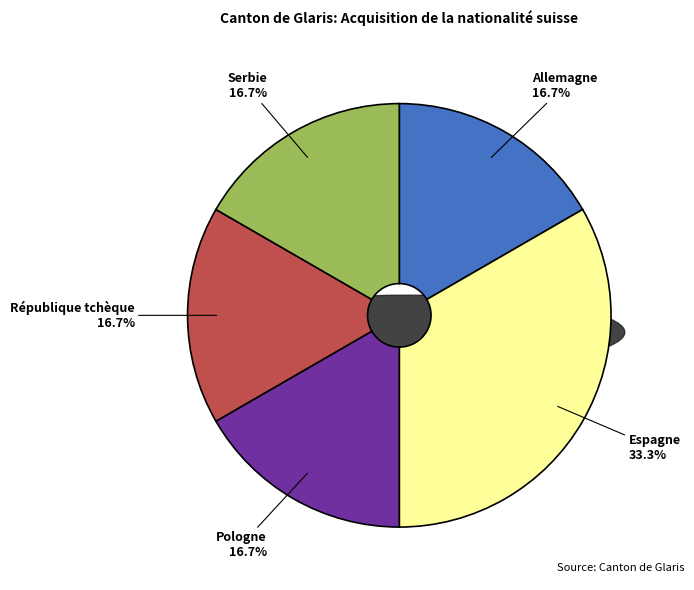

To the nearest percent, what is the combined percentage of Serbie and Allemagne?

33%